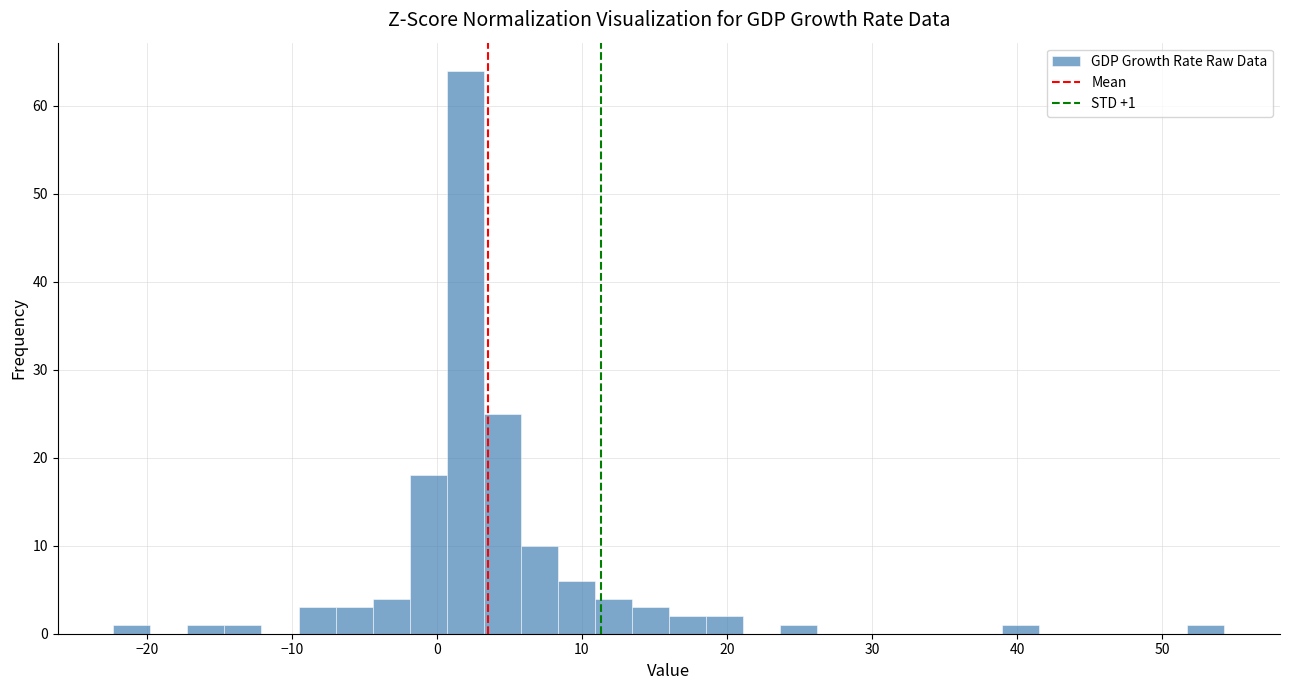

Around what value on the x-axis is the tallest bar? Give the approximate position of its centre, as read against the axis.

2